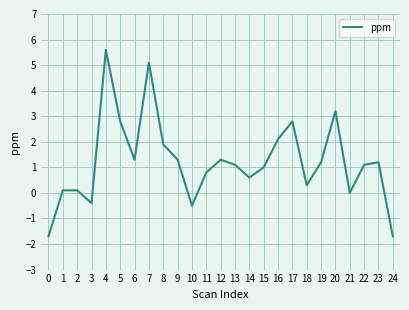

What is the sum of the values at 9 and 1?

1.4